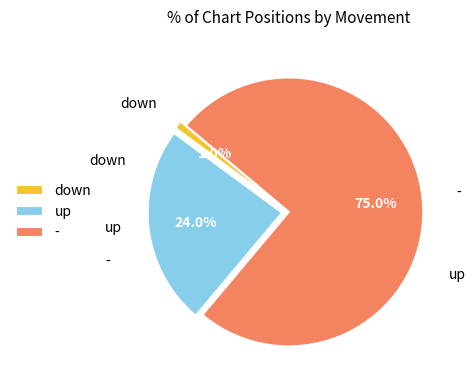

Is there a majority slice in this chart?

Yes